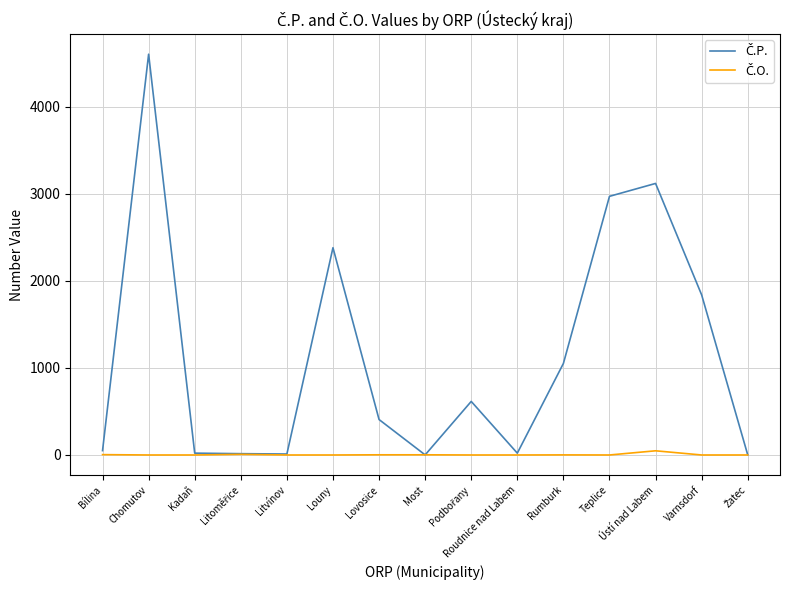

At which category is the sum across all series the highest?

Chomutov